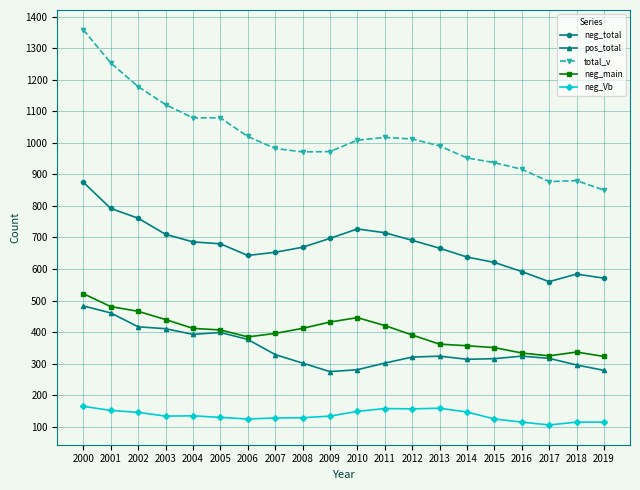

At 2013, list the series in order from smallest to largest.

neg_Vb, pos_total, neg_main, neg_total, total_v